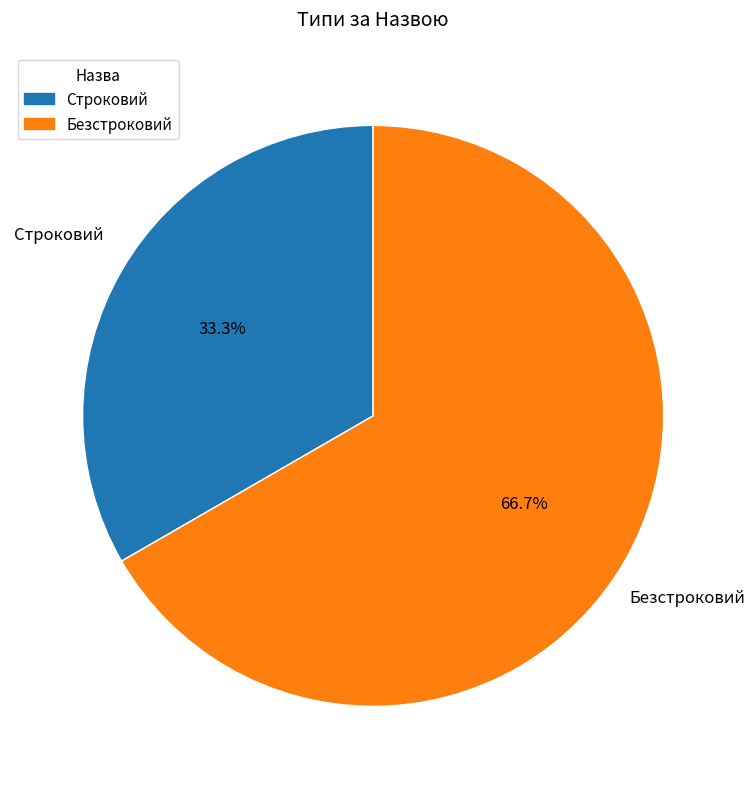

Is it true that Безстроковий is 67% of the pie?

True